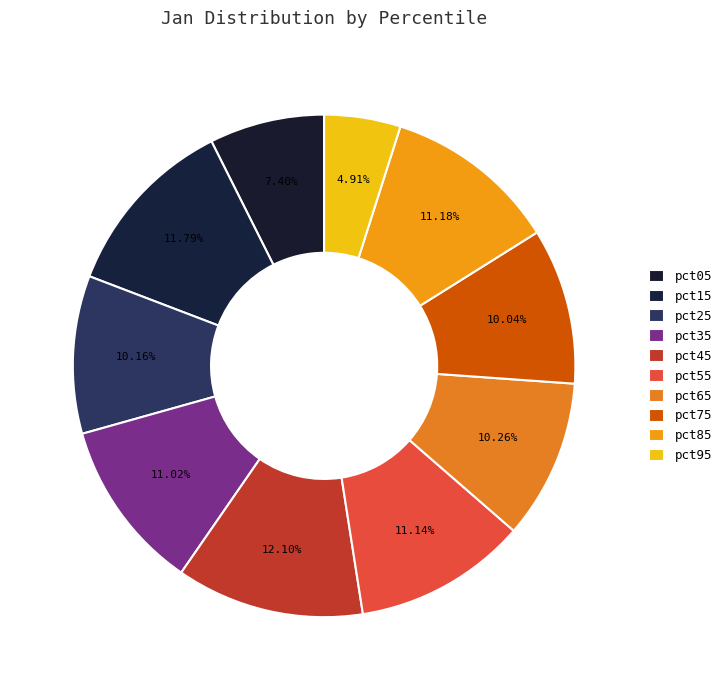

How many slices are in this pie chart?

10